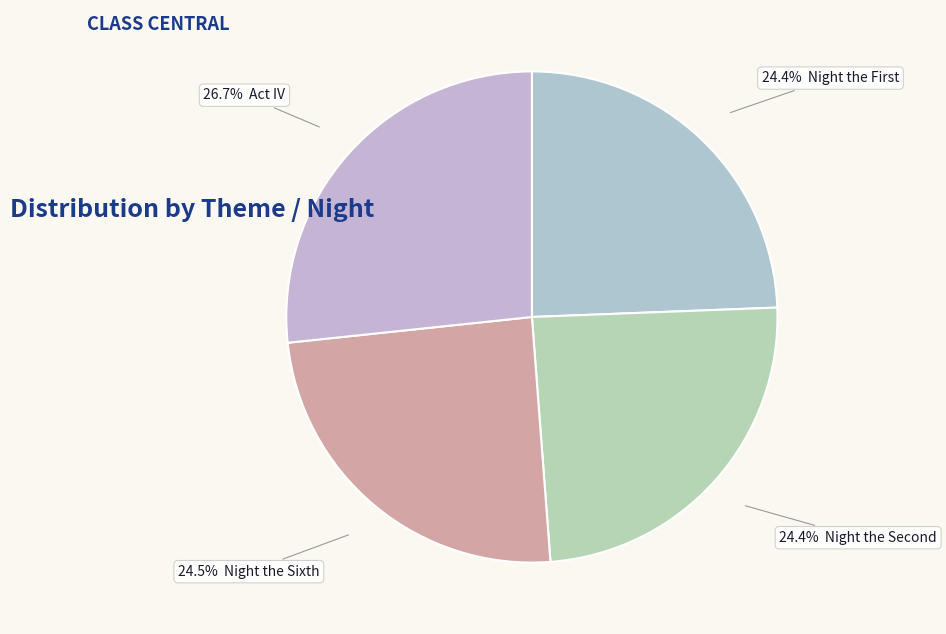

Count the number of slices in the pie.

4